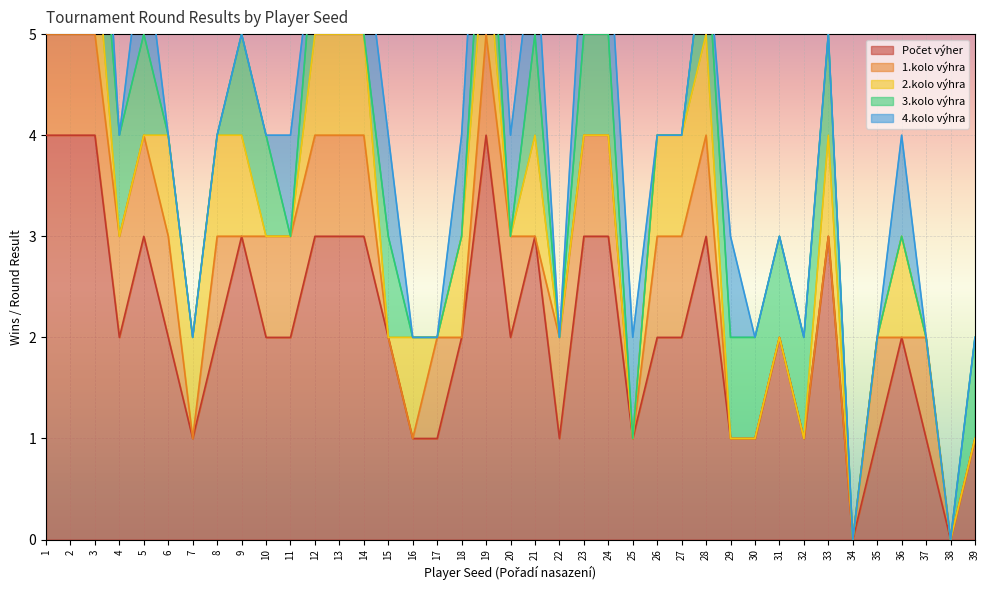

Reading left to right, extract all data points from this chart.

Počet výher: 4	4	4	2	3	2	1	2	3	2	2	3	3	3	2	1	1	2	4	2	3	1	3	3	1	2	2	3	1	1	2	1	3	0	1	2	1	0	1
1.kolo výhra: 1	1	1	1	1	1	0	1	0	1	1	1	1	1	0	0	1	0	1	1	0	1	1	1	0	1	1	1	0	0	0	0	0	0	1	0	1	0	0
2.kolo výhra: 1	1	1	0	0	1	1	1	1	0	0	1	1	1	0	1	0	1	1	0	1	0	0	0	0	1	1	1	0	0	0	0	1	0	0	1	0	0	0
3.kolo výhra: 1	1	1	1	1	0	0	0	1	1	0	1	1	0	1	0	0	0	1	0	1	0	1	1	0	0	0	1	1	1	1	1	1	0	0	0	0	0	1
4.kolo výhra: 1	1	1	0	1	0	0	0	0	0	1	0	0	1	1	0	0	1	1	1	1	0	1	1	1	0	0	0	1	0	0	0	0	0	0	1	0	0	0